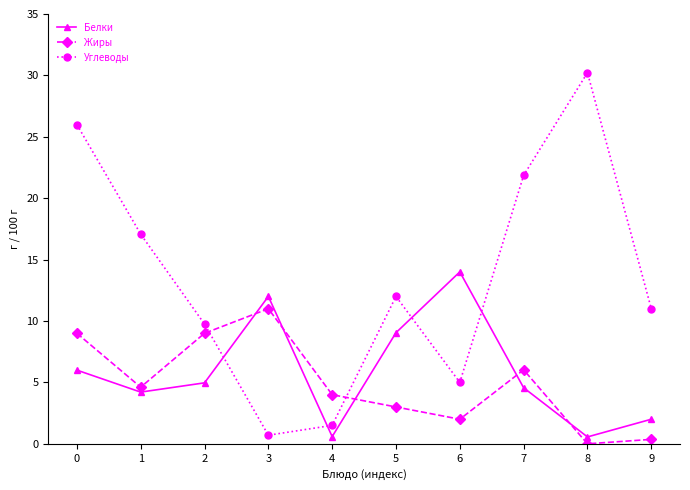

In Белки, how many points are lower than both neighbors (excluding endpoints)?

3